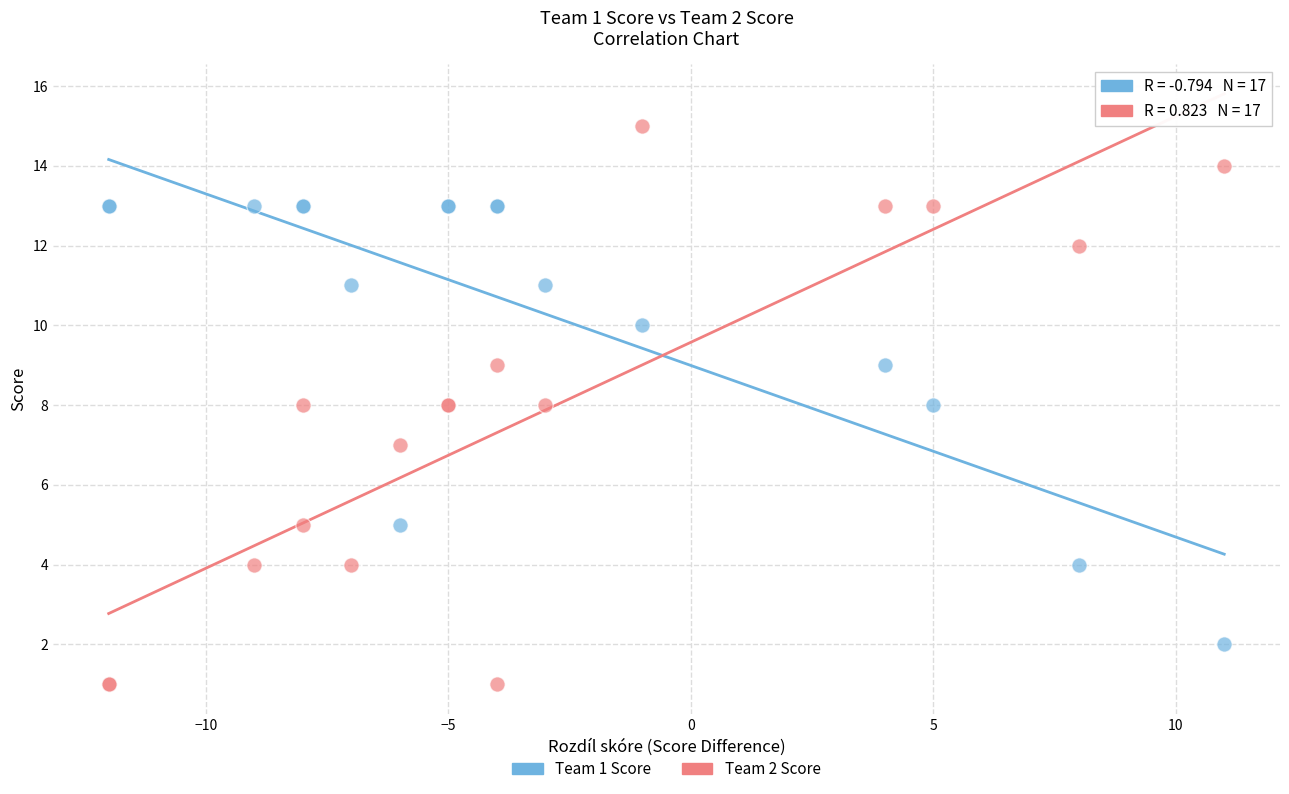

Which series has the largest Y range (max minus min)?

Team 2 Score